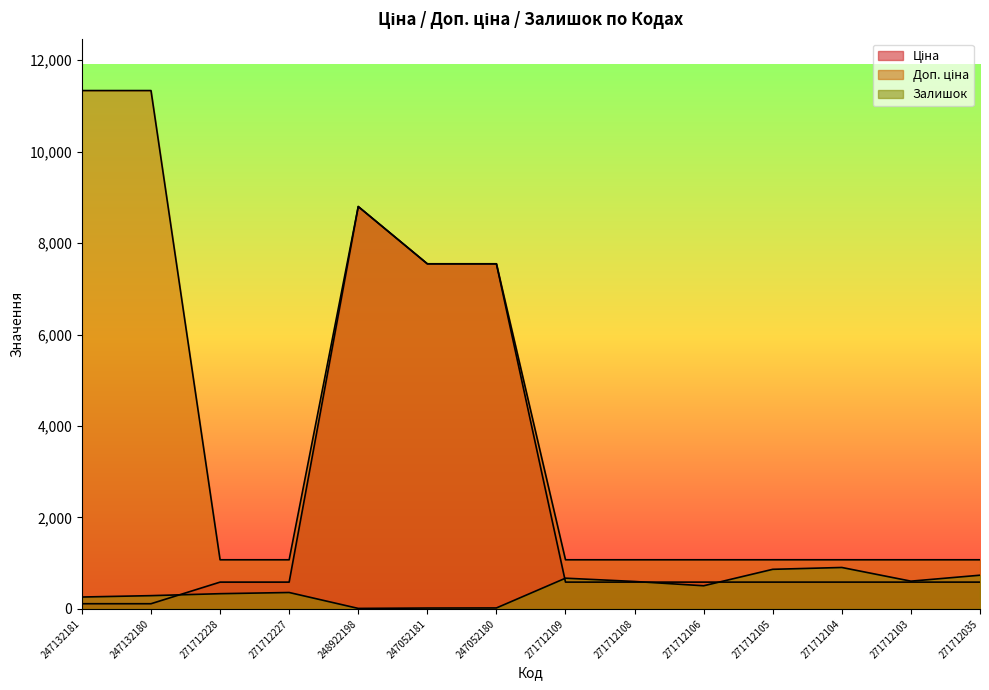

Does the chart have visible grid lines?

No